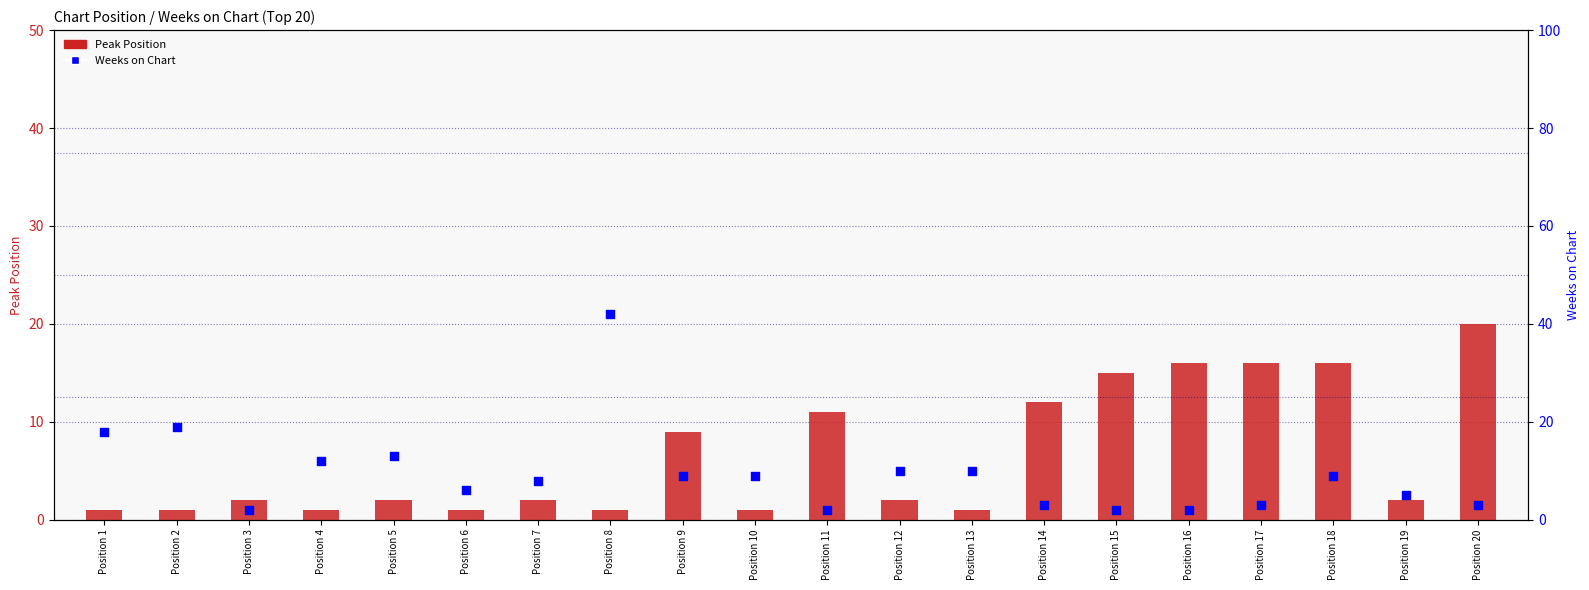

Is the value of Peak Position at Position 10 greater than the value of Weeks on Chart at Position 1?

No